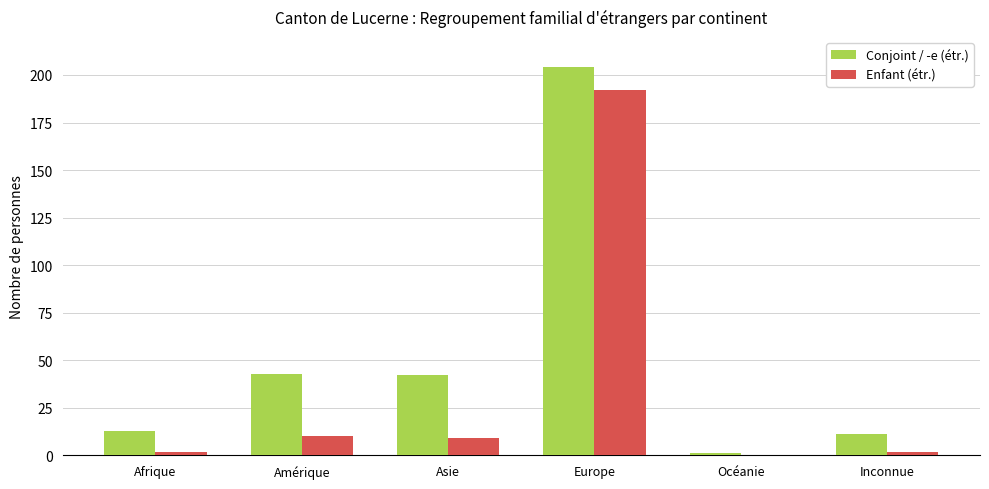

What is the sum of all Conjoint / -e (étr.) values?

314